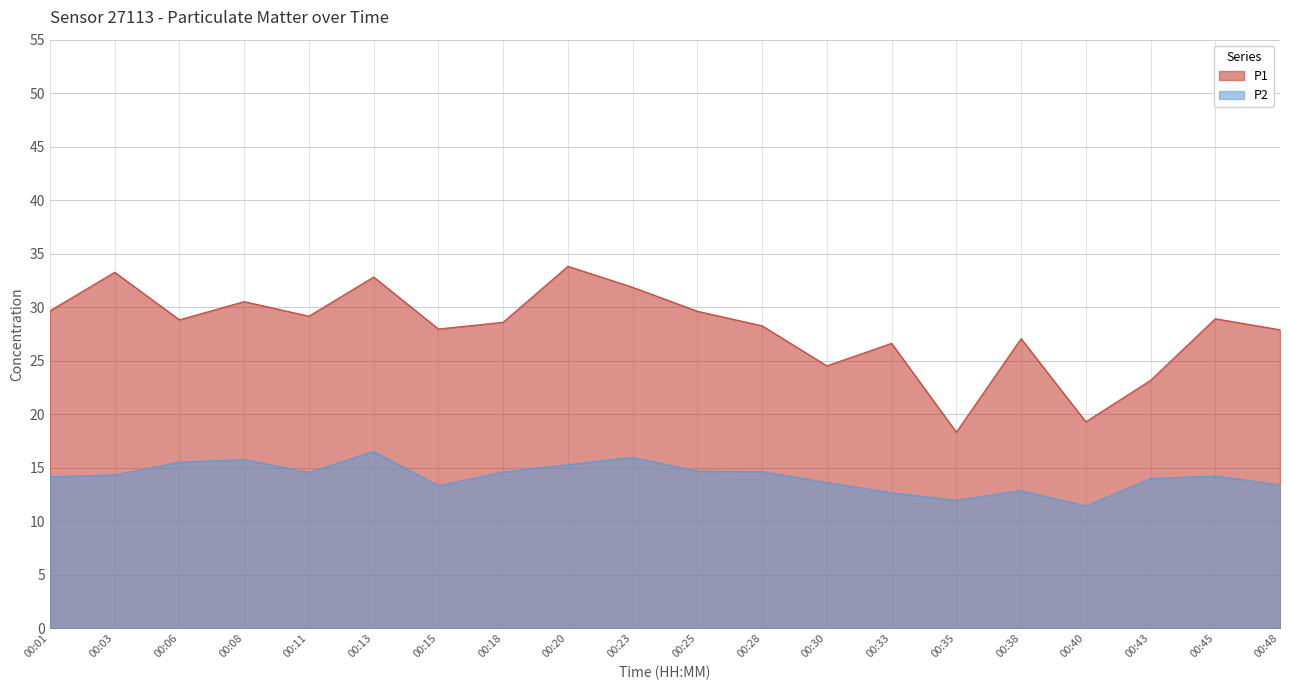

What is the difference between the maximum and minimum values in the P2 series?

5.1